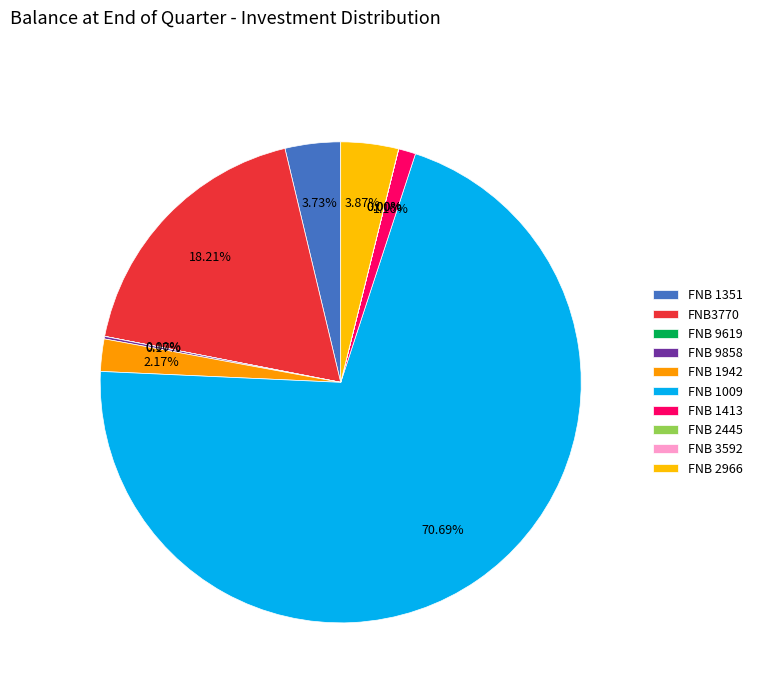

The FNB 9858 slice represents 11% of the pie. True or false?

False